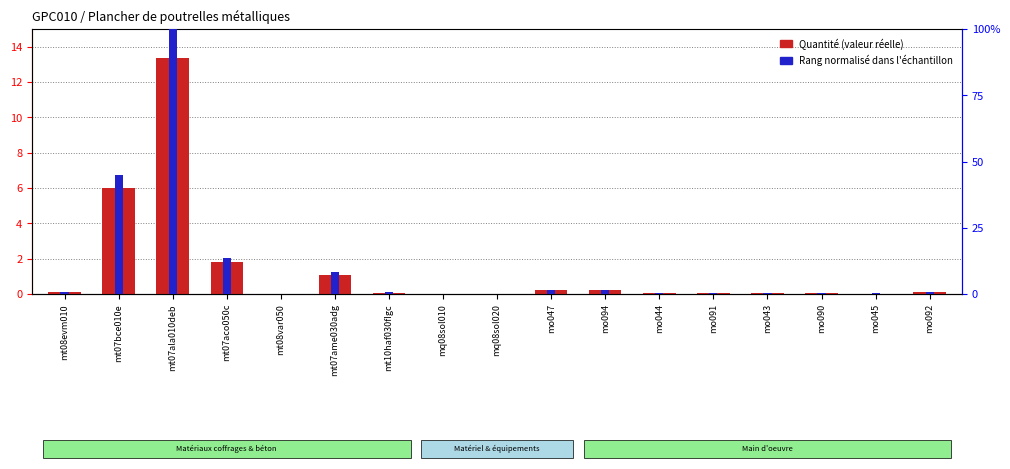

Which series has the largest total across all categories?

Rang normalisé